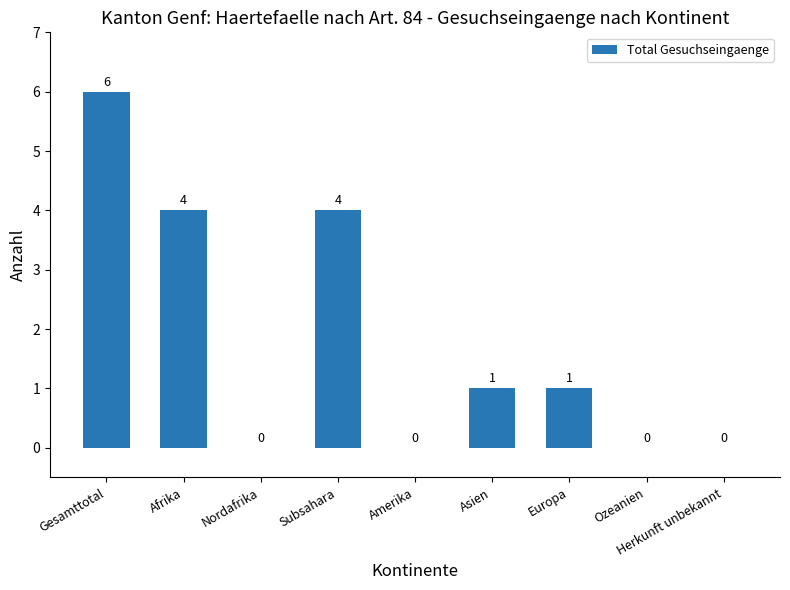

How many data points does each series have?

9